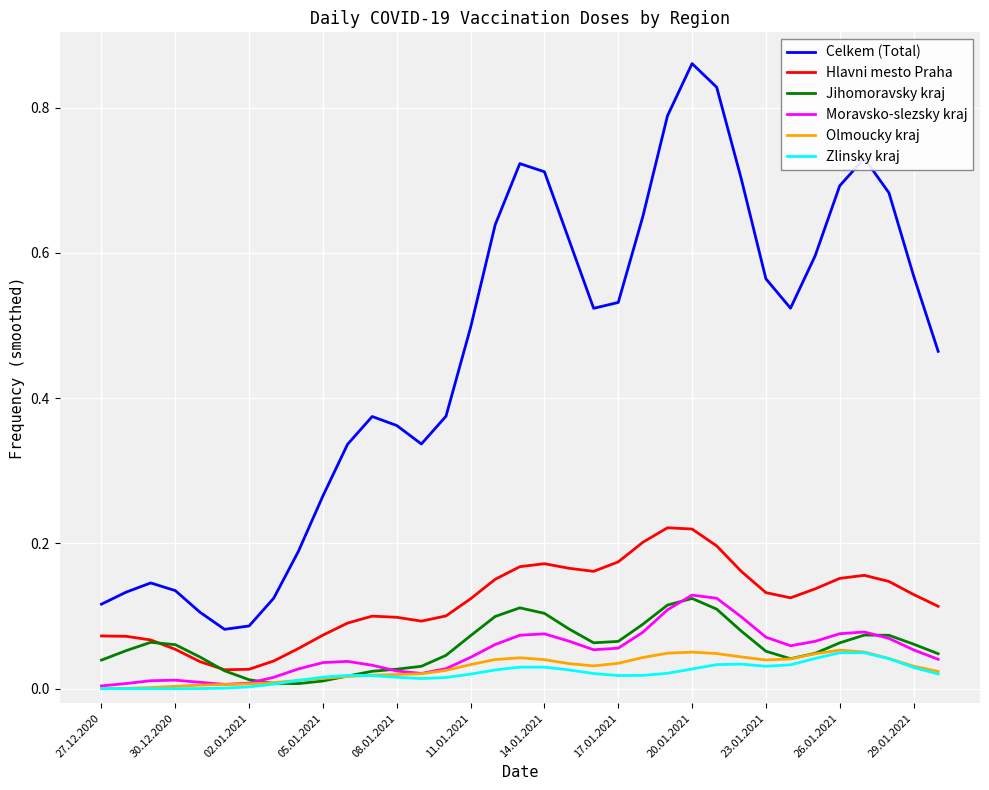

True or false: Celkem (Total) and Jihomoravsky kraj intersect in this chart.

False